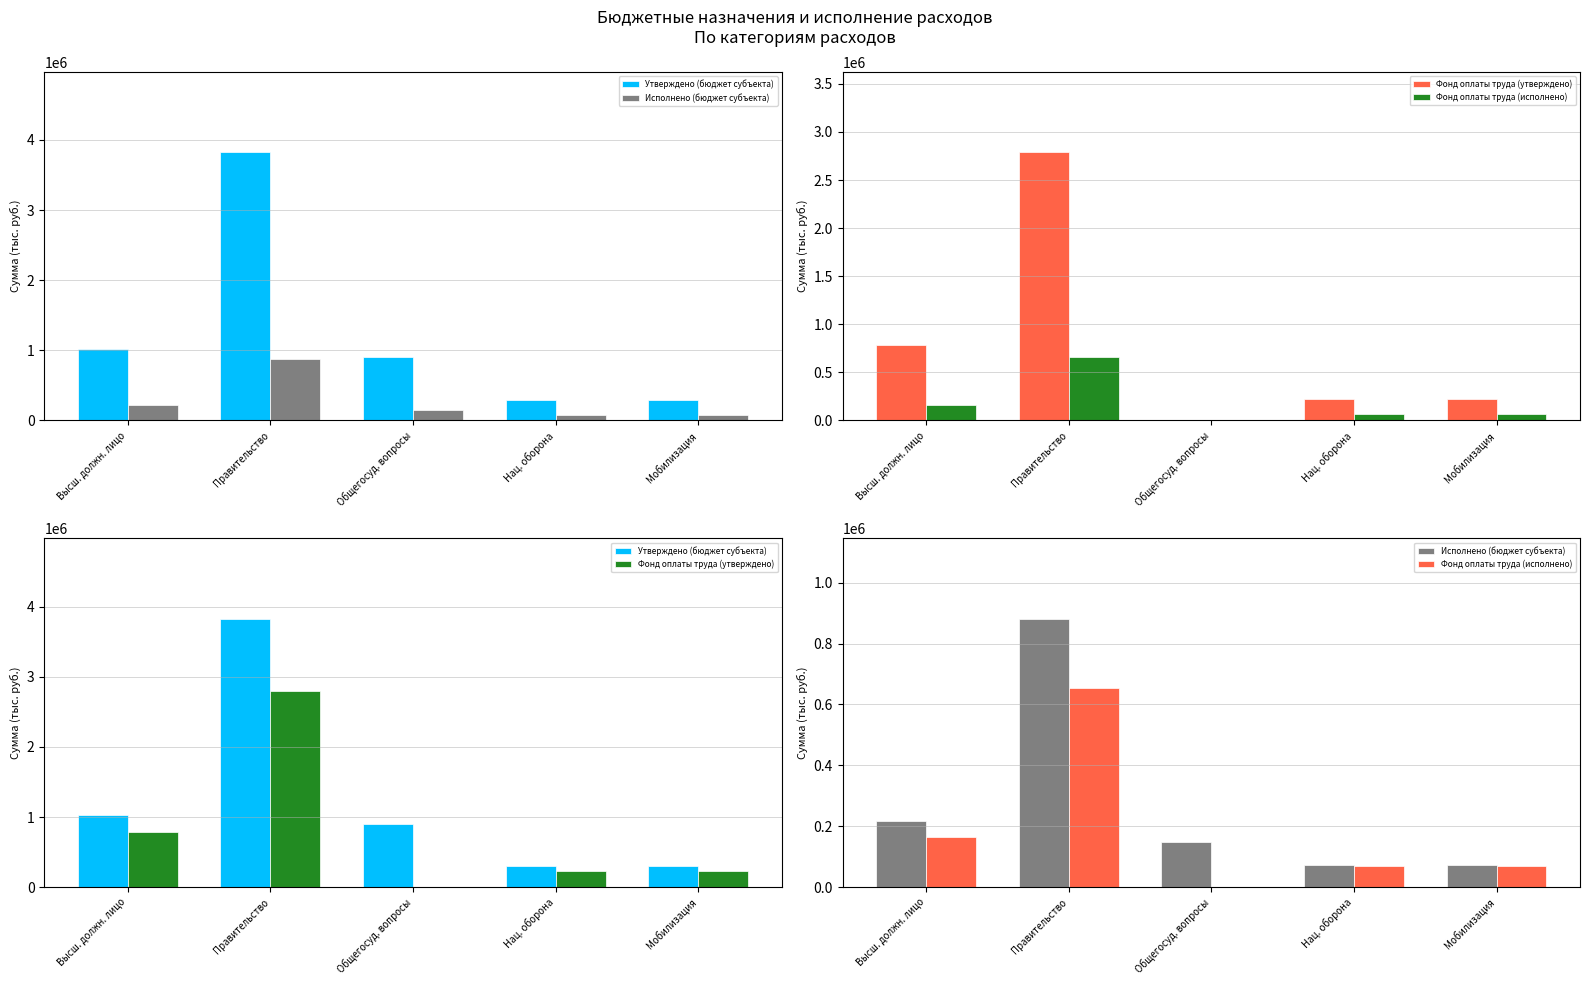

Is it true that Исполнено (бюджет субъекта) equals 18020.8 at Нац. оборона?

False